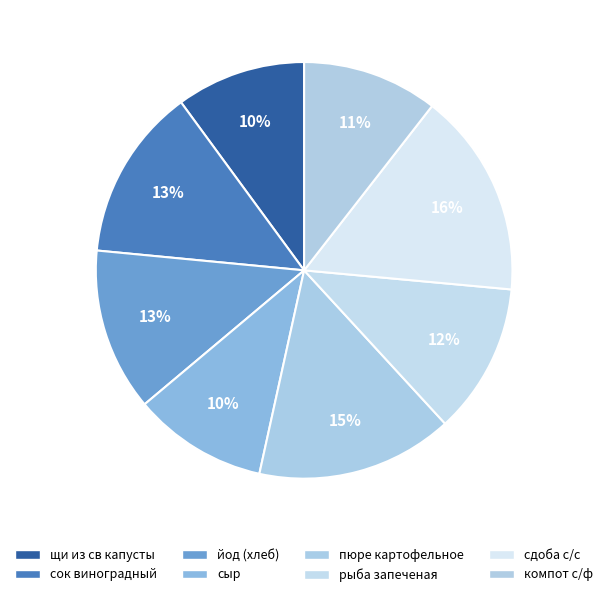

True or false: щи из св капусты accounts for 10% of the total.

True